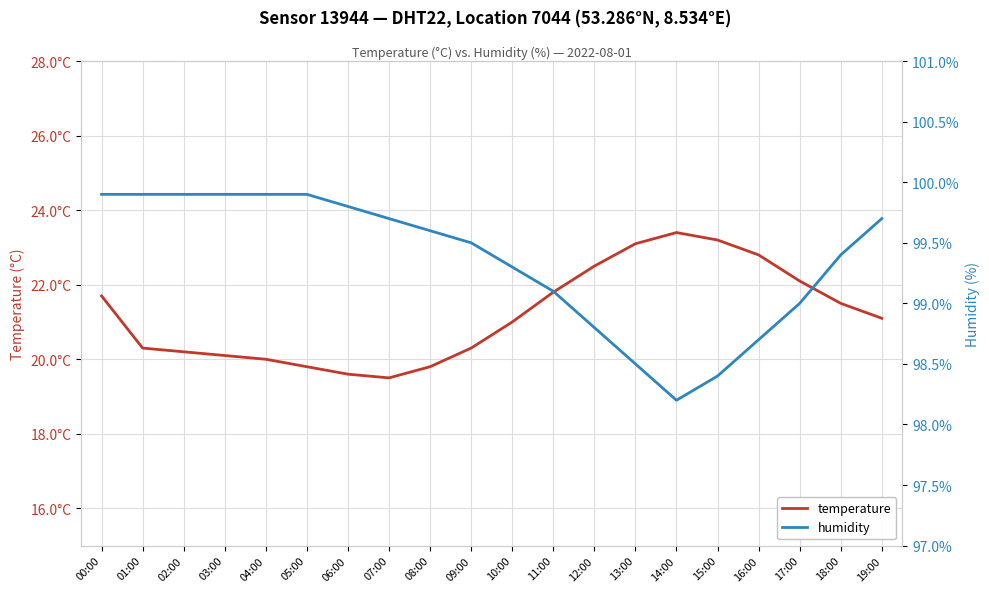

The humidity series shows 98.4 at 15:00. True or false?

True